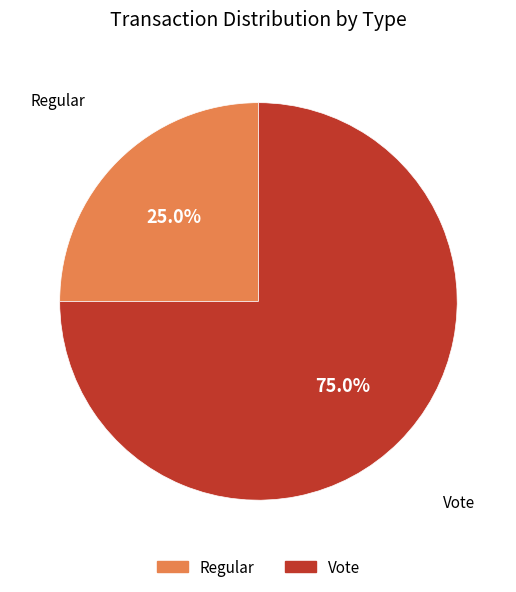

Is there any slice that represents more than half of the pie?

Yes